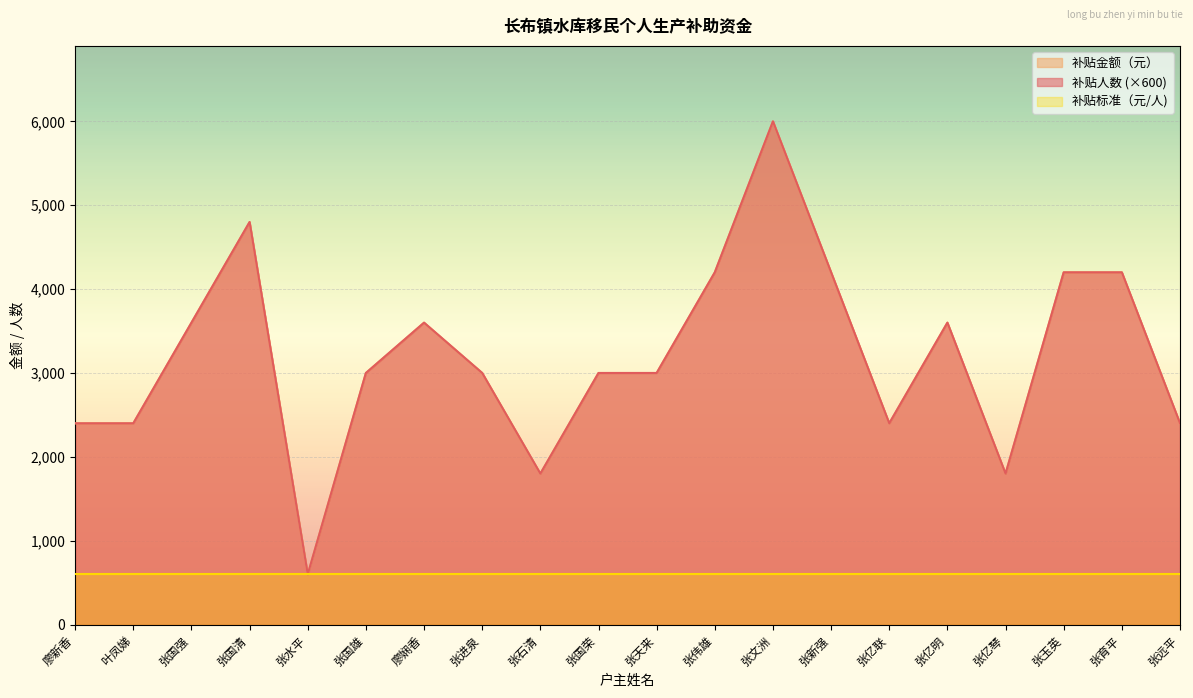

What is the label of the 11th point from the right?

张国荣